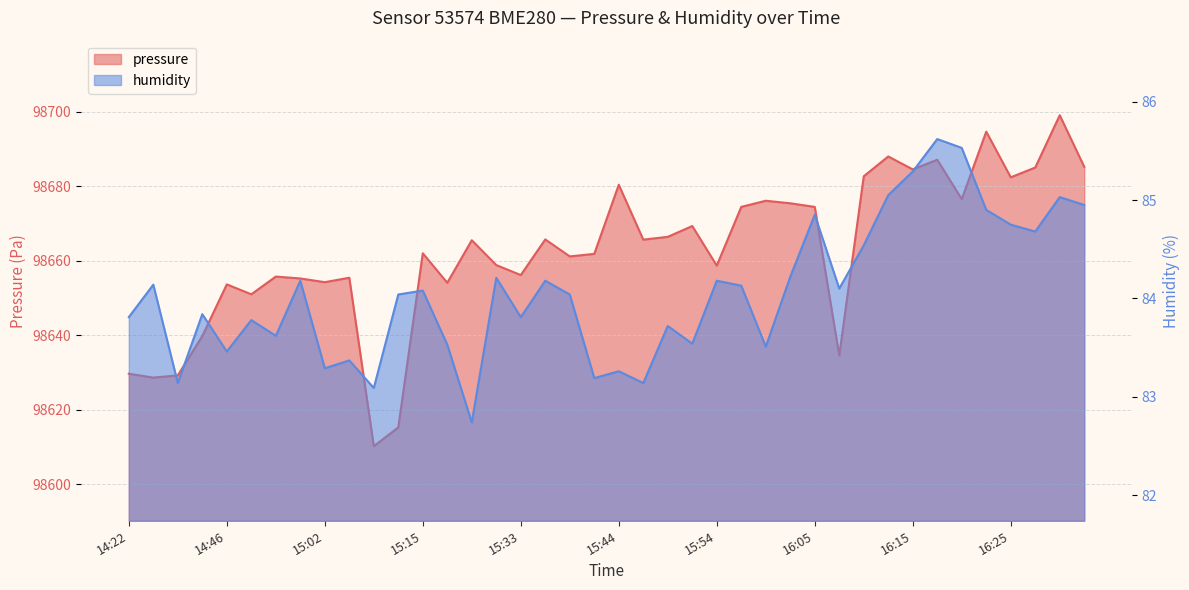

Reading right to left, what are all the values shown in this chart?

pressure: 16:35=98685.2	16:32=98699.0	16:27=98685.0	16:25=98682.4	16:22=98694.6	16:20=98676.5	16:18=98687.1	16:15=98684.5	16:13=98688.0	16:10=98682.7	16:08=98634.6	16:05=98674.4	16:02=98675.4	15:59=98676.1	15:57=98674.4	15:54=98658.7	15:51=98669.3	15:49=98666.4	15:46=98665.7	15:44=98680.4	15:41=98661.8	15:38=98661.2	15:36=98665.7	15:33=98656.2	15:30=98658.8	15:20=98665.5	15:17=98654.1	15:15=98662.0	15:12=98615.3	15:09=98610.2	15:04=98655.4	15:02=98654.2	14:59=98655.2	14:54=98655.8	14:51=98651.0	14:46=98653.7	14:43=98639.8	14:38=98629.2	14:24=98628.7	14:22=98629.7
humidity: 16:35=85.0	16:32=85.0	16:27=84.7	16:25=84.8	16:22=84.9	16:20=85.5	16:18=85.6	16:15=85.3	16:13=85.0	16:10=84.5	16:08=84.1	16:05=84.8	16:02=84.2	15:59=83.5	15:57=84.1	15:54=84.2	15:51=83.5	15:49=83.7	15:46=83.1	15:44=83.3	15:41=83.2	15:38=84.0	15:36=84.2	15:33=83.8	15:30=84.2	15:20=82.7	15:17=83.5	15:15=84.1	15:12=84.0	15:09=83.1	15:04=83.4	15:02=83.3	14:59=84.2	14:54=83.6	14:51=83.8	14:46=83.5	14:43=83.8	14:38=83.1	14:24=84.1	14:22=83.8